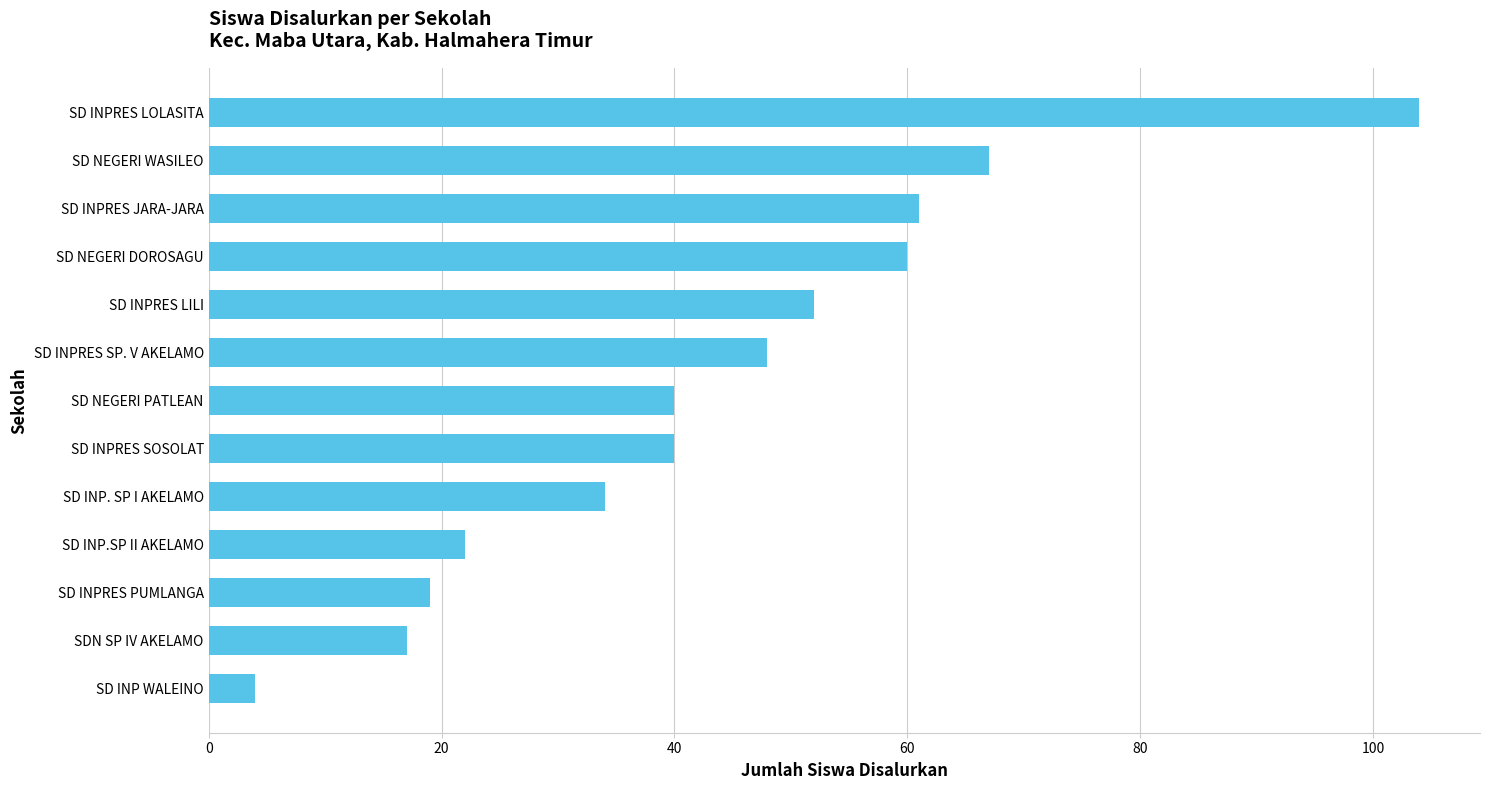

What is the approximate value at SD INPRES SOSOLAT?

40